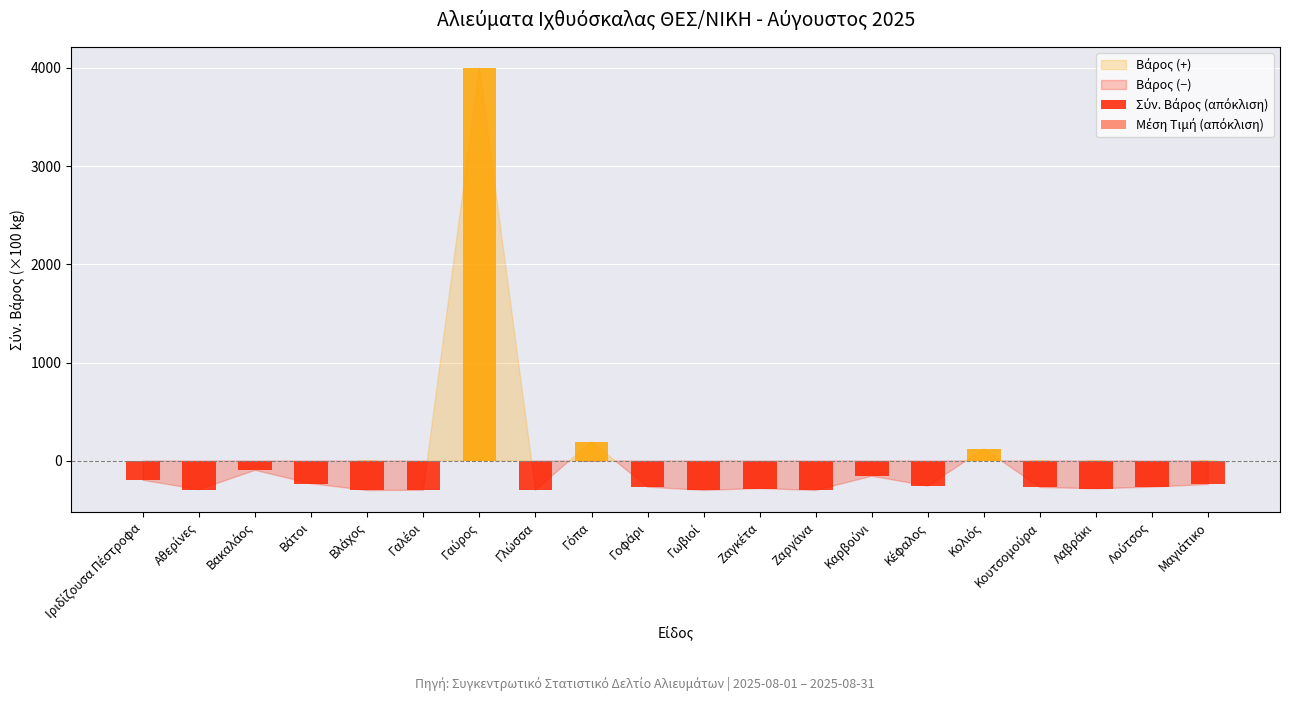

How many categories are shown in the chart?

20